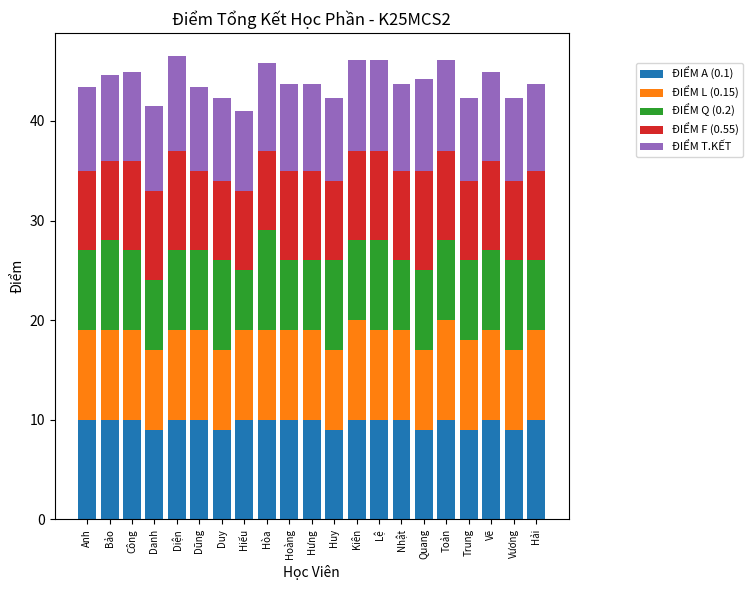

The value of ĐIỂM A (0.1) at Vẽ is 14.1. True or false?

False